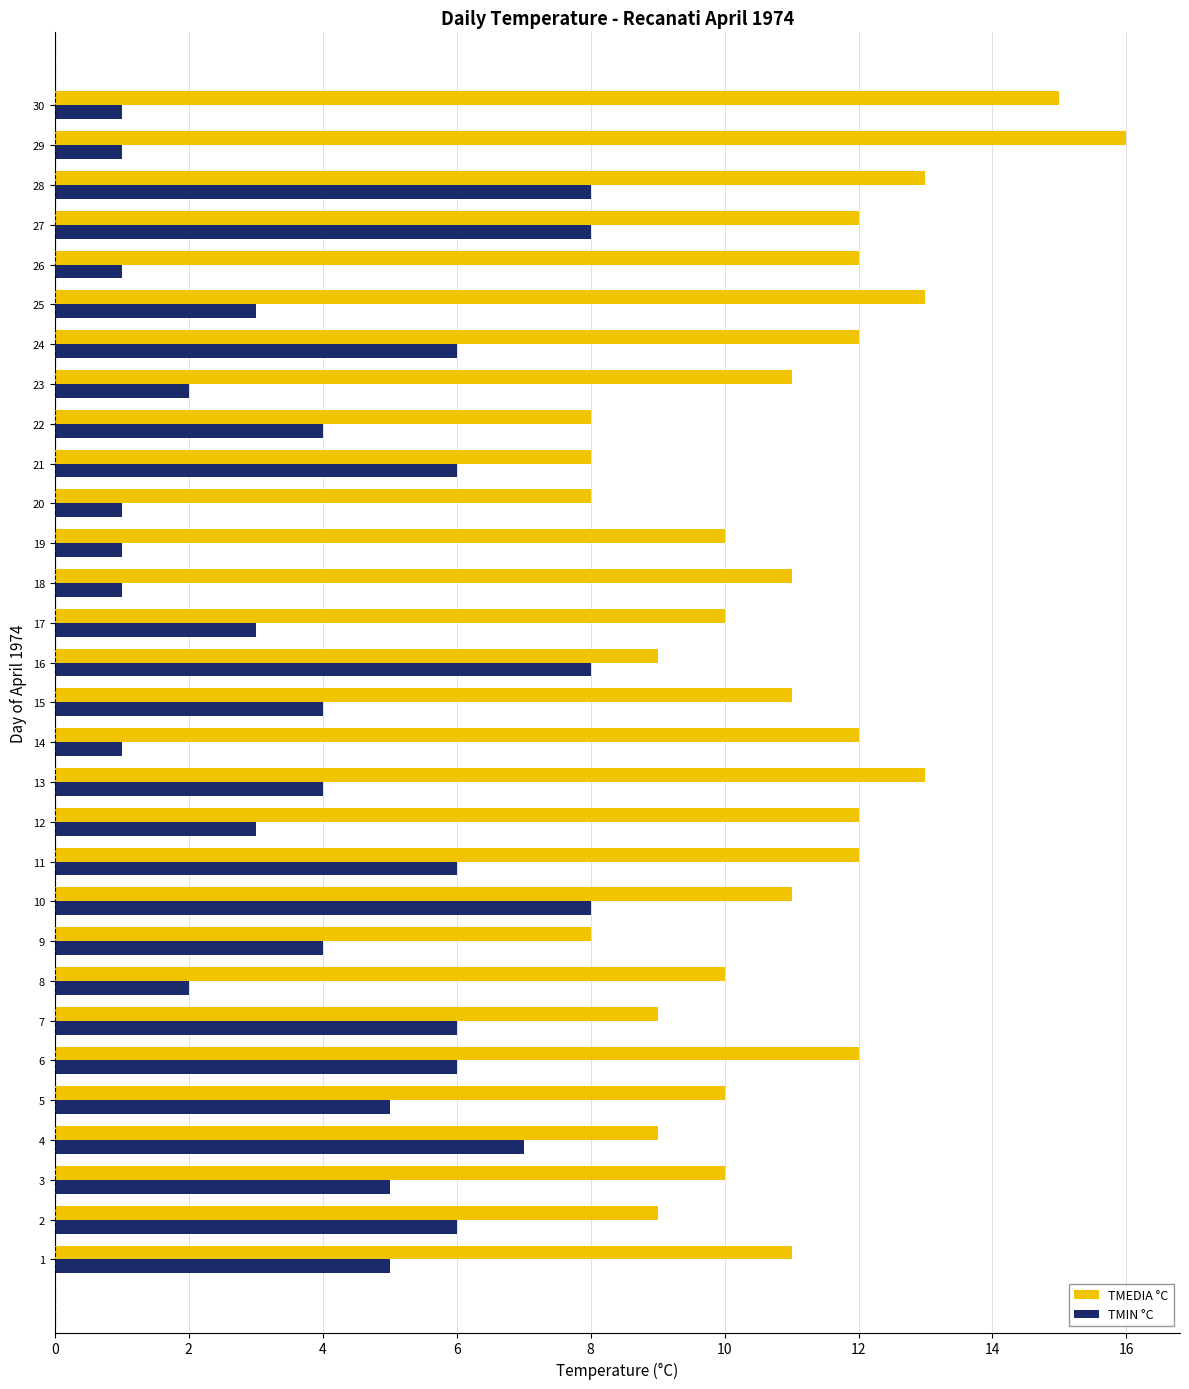

What value does the TMEDIA °C series have at 30?

15